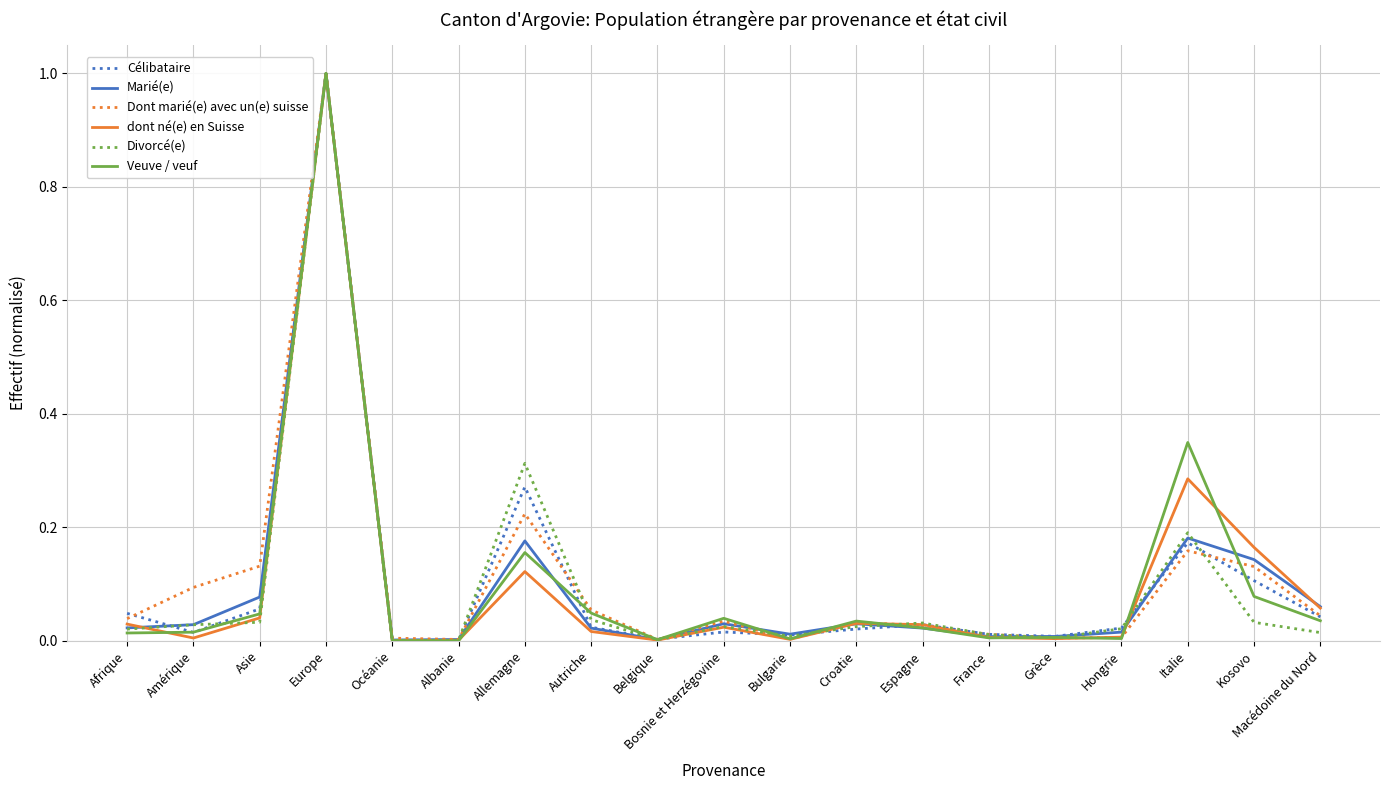

The value of Marié(e) at Bosnie et Herzégovine is 0.0. True or false?

True